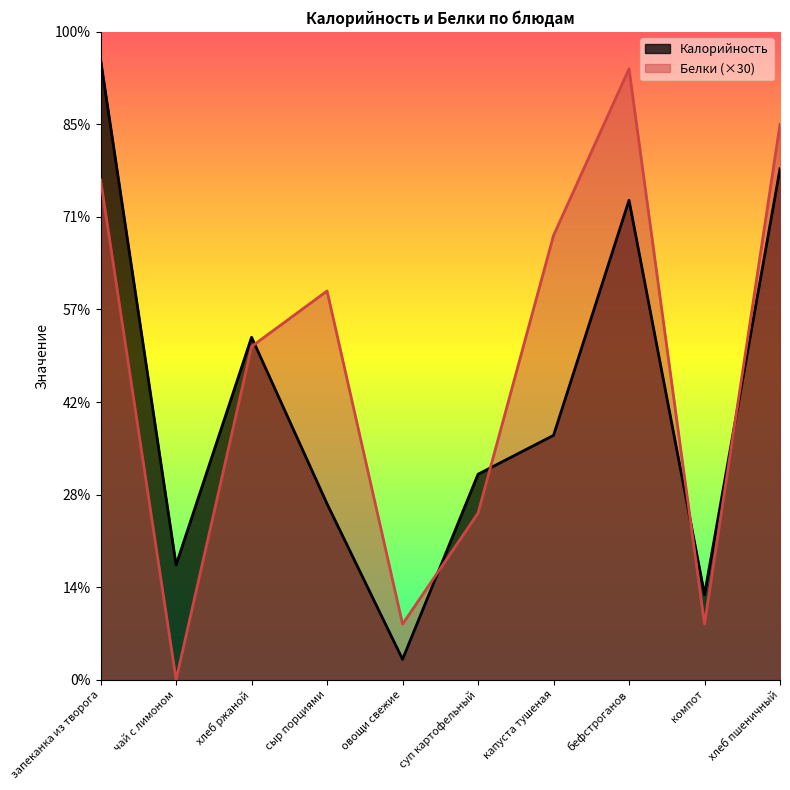

What is the value of the Калорийность point at the 3rd from the left?

185